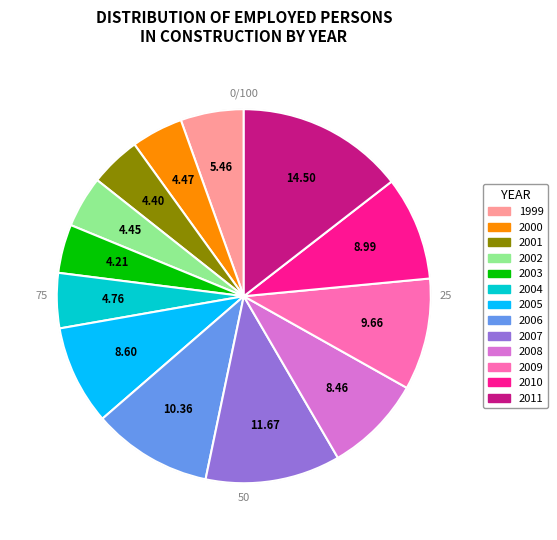

Between 2003 and 2009, which is larger?

2009